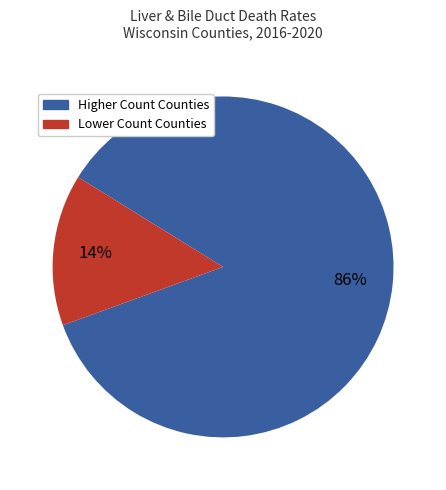

Does any single category account for the majority?

Yes